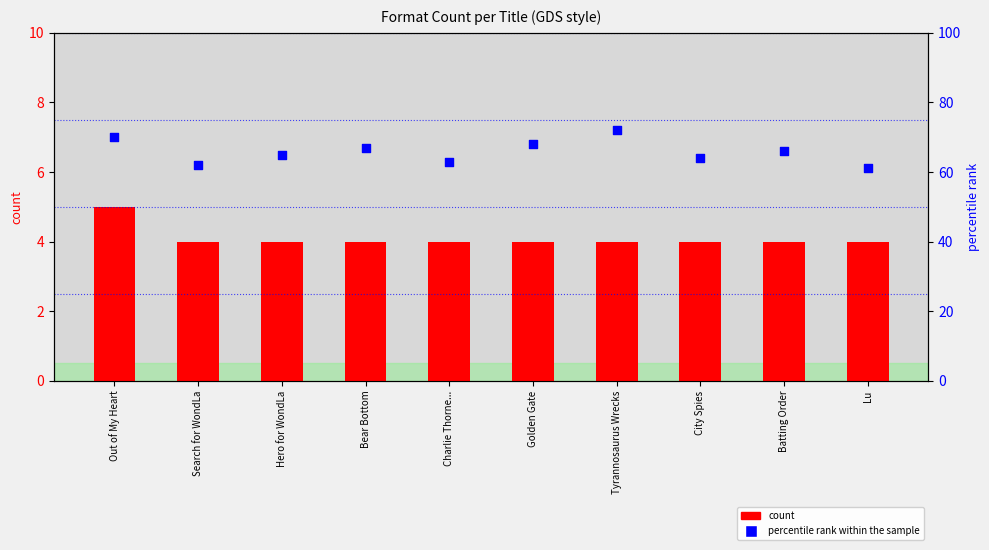

Which series has the largest total across all categories?

percentile rank within the sample